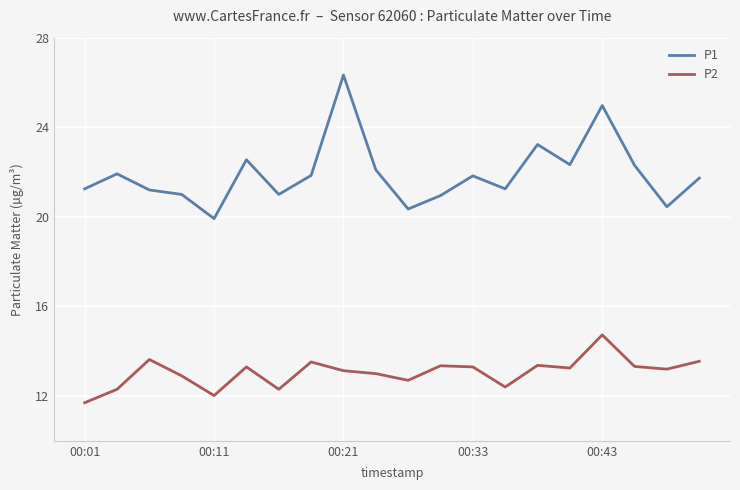

Which series has the widest spread of values?

P1